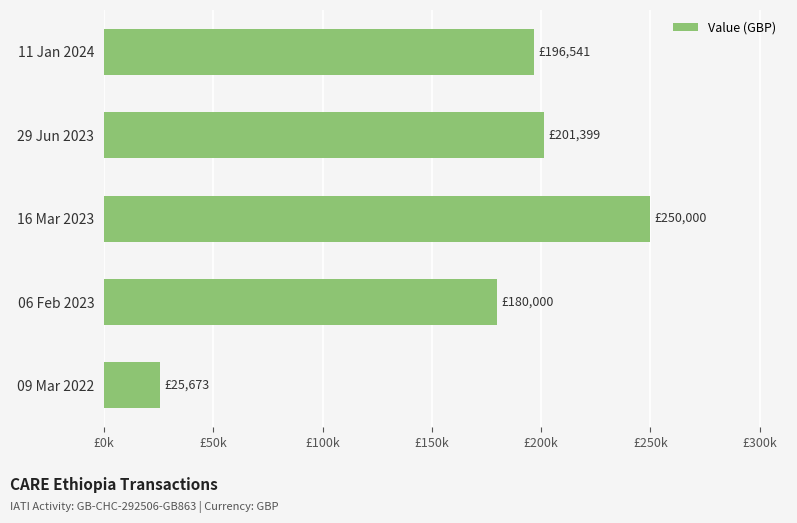

Does the chart contain any negative values?

No